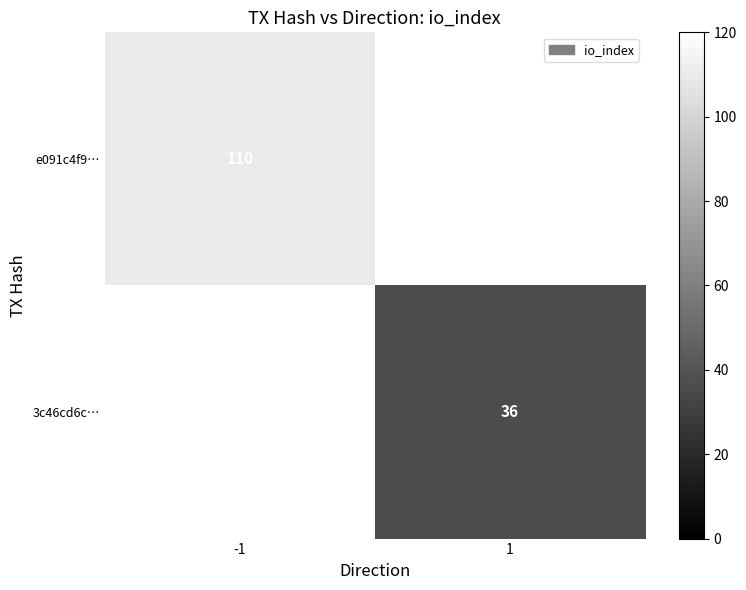

The value of e091c4f9… at -1 is 110. True or false?

True